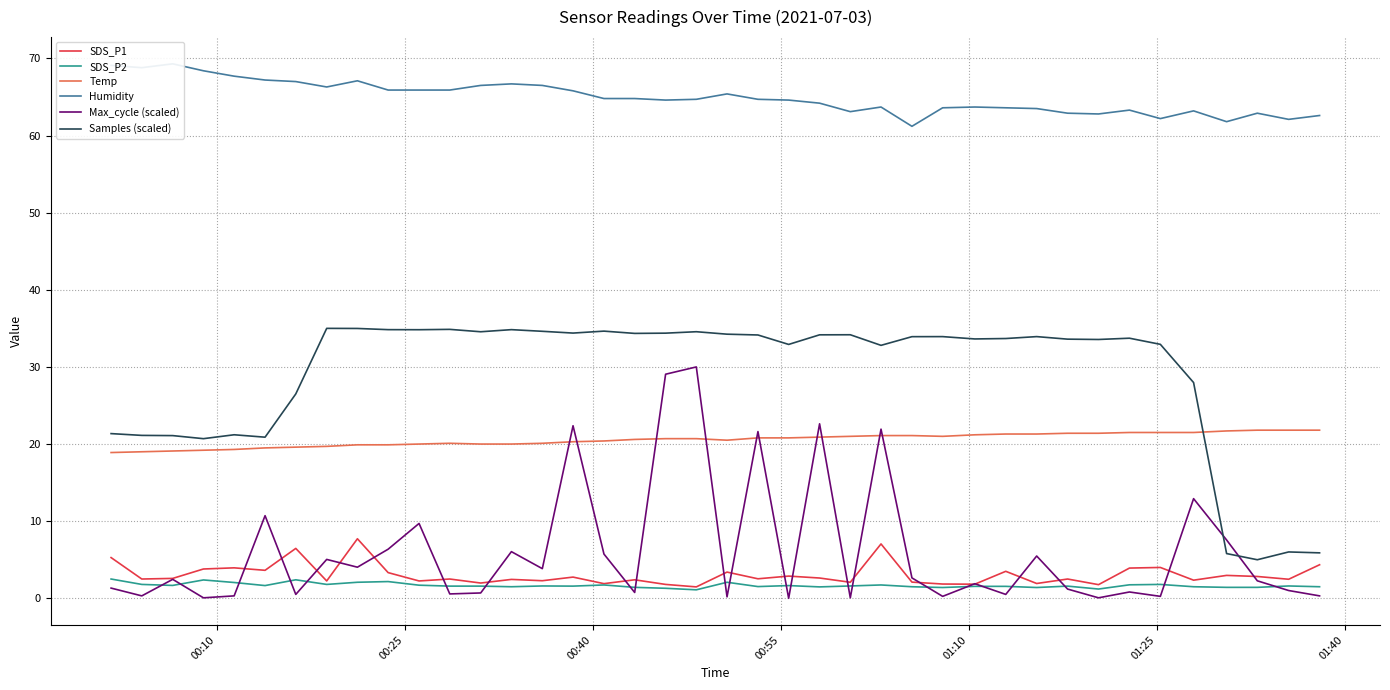

True or false: Temp and SDS_P1 intersect in this chart.

False